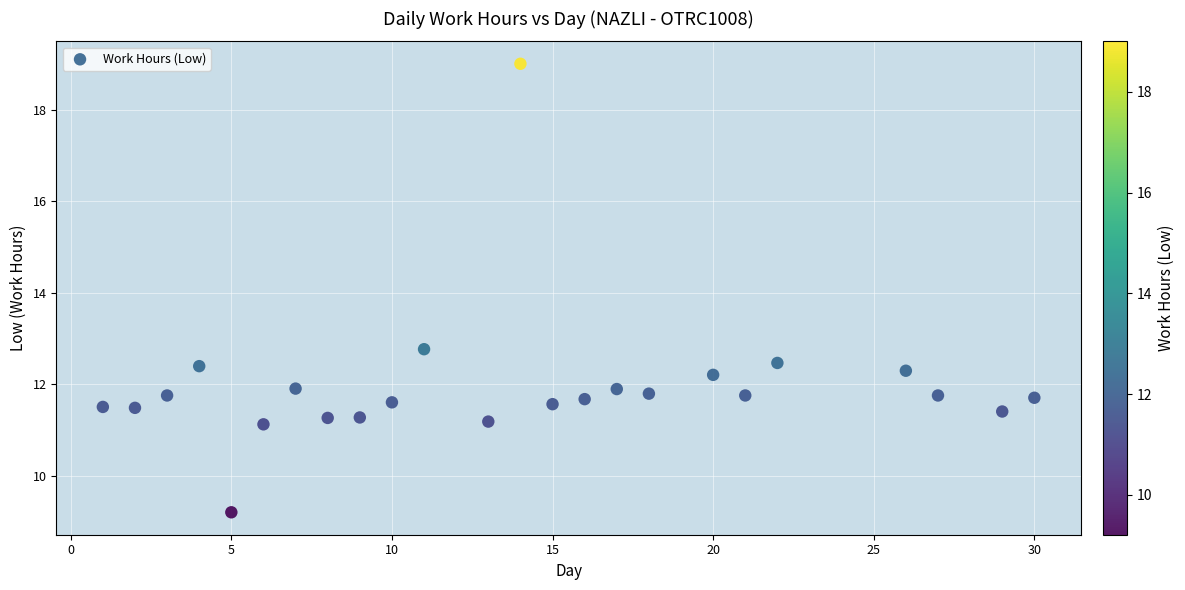

What Y value in the scatter plot is closest to 14?

12.8